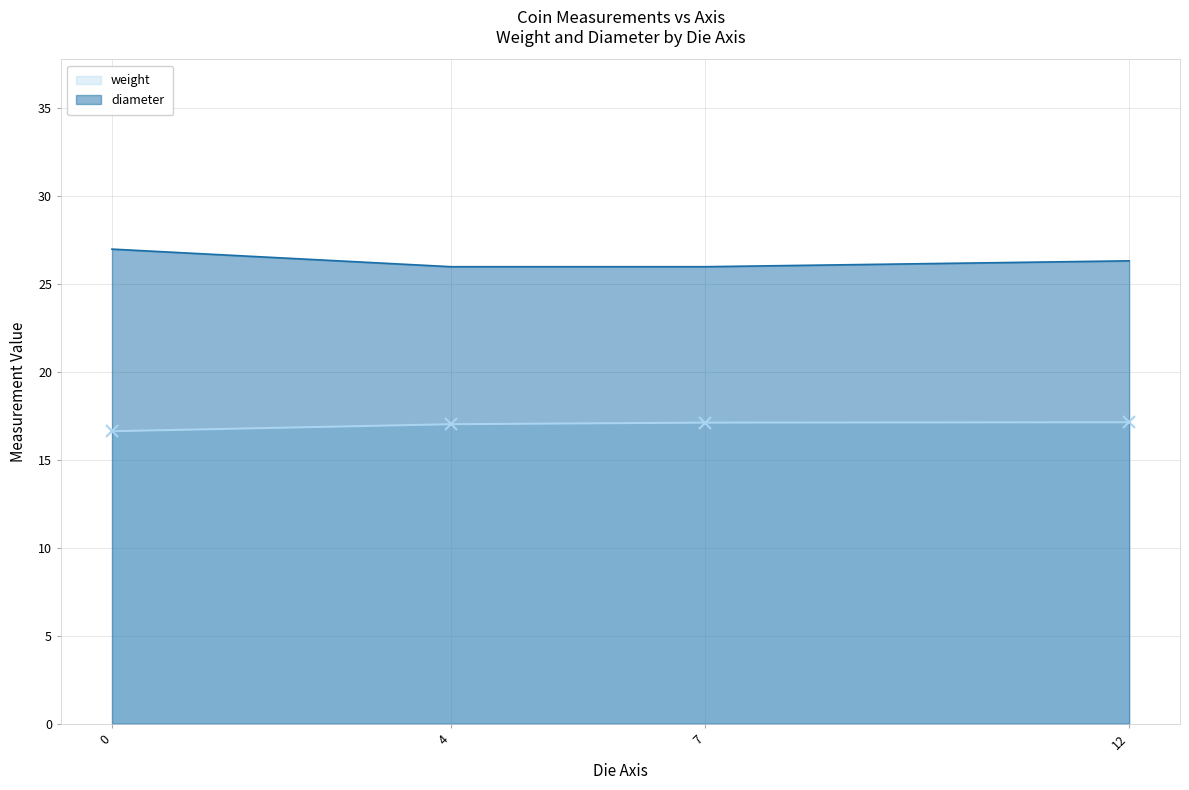

What is the difference between the highest and lowest values at 0?

10.4